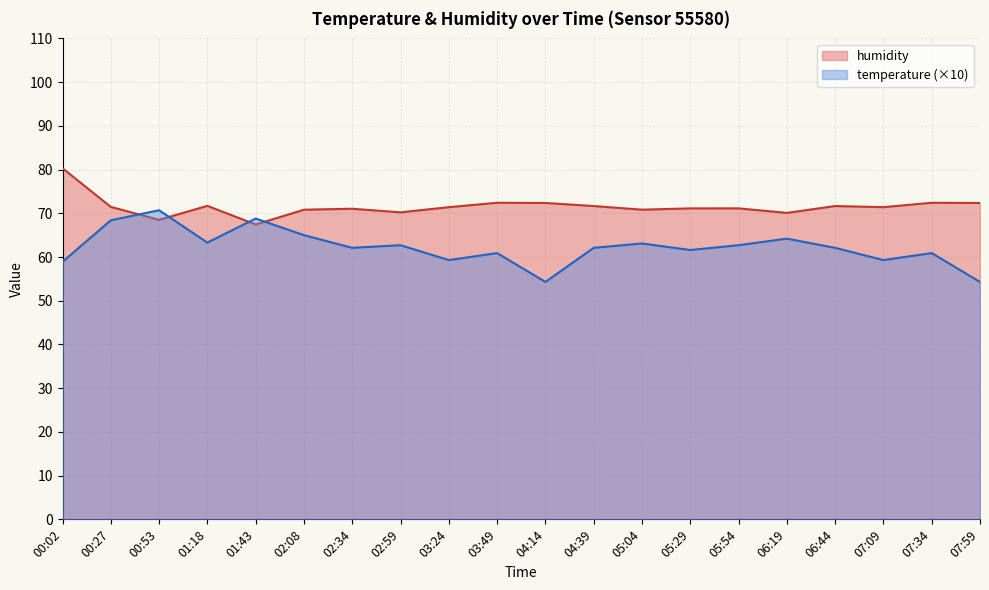

At how many categories does at least one series exceed 57?

20